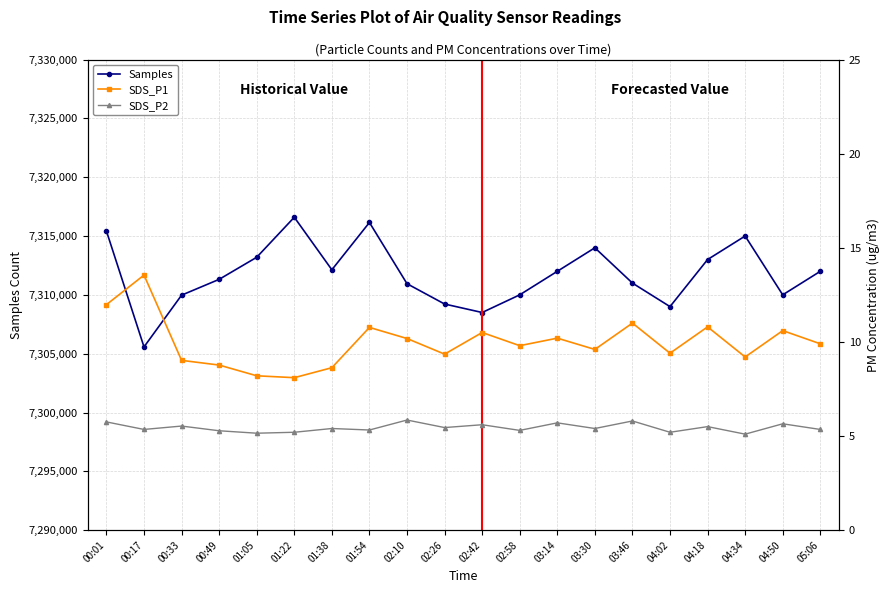

In SDS_P2, how many points are higher than both neighbors (excluding endpoints)?

8